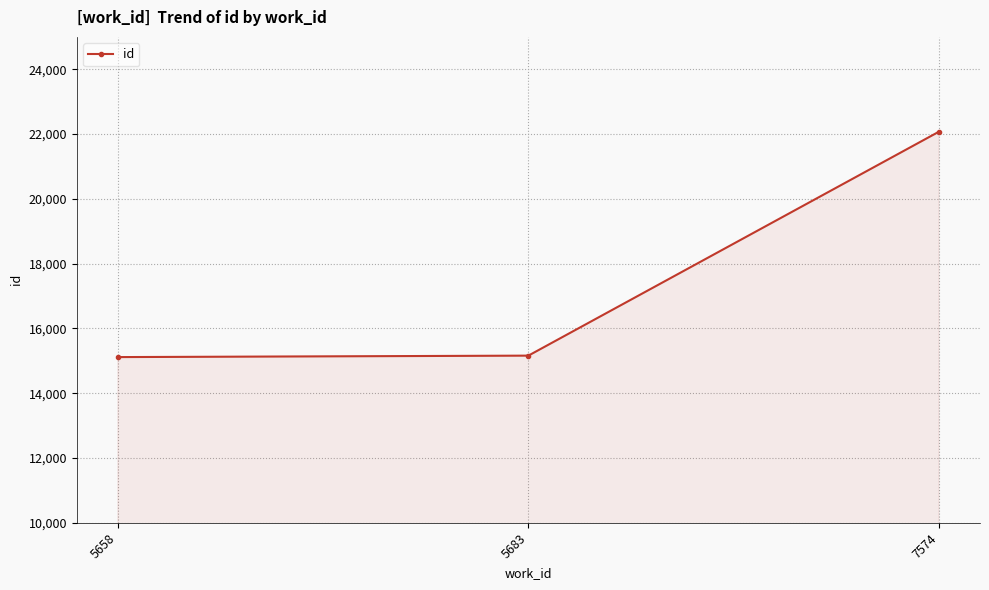

Where is the data nearest to the value 18593?

5683